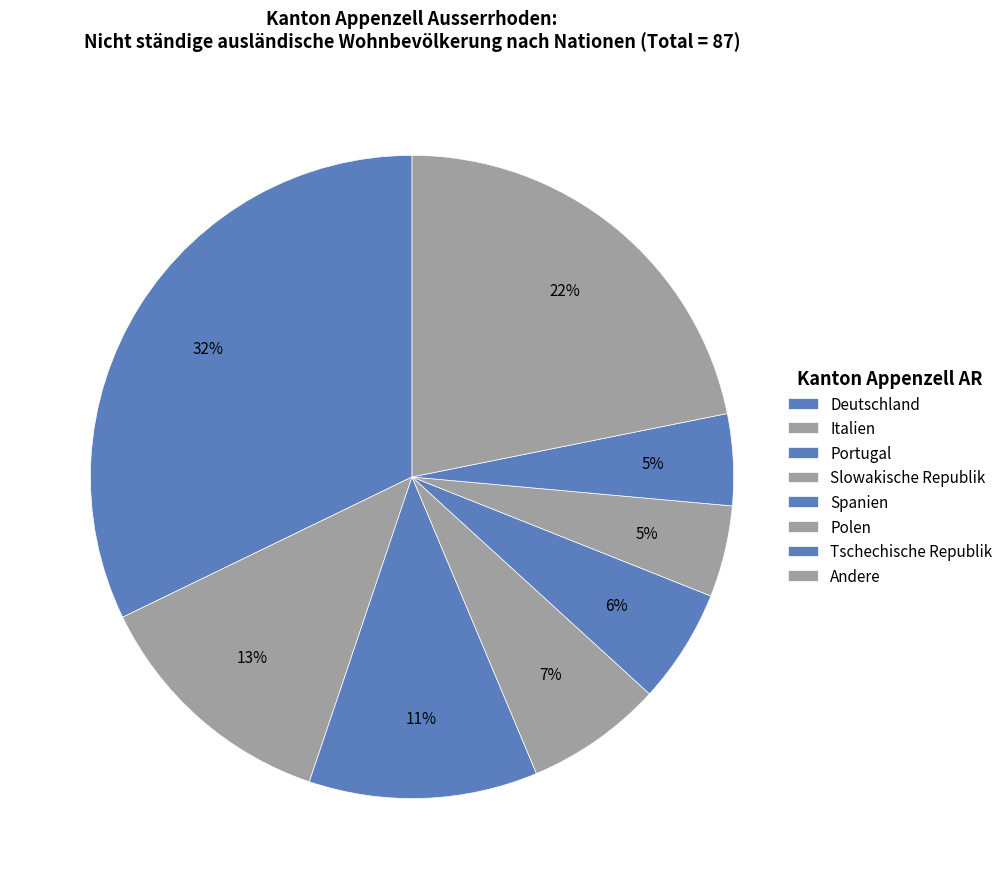

How many slices are in this pie chart?

8